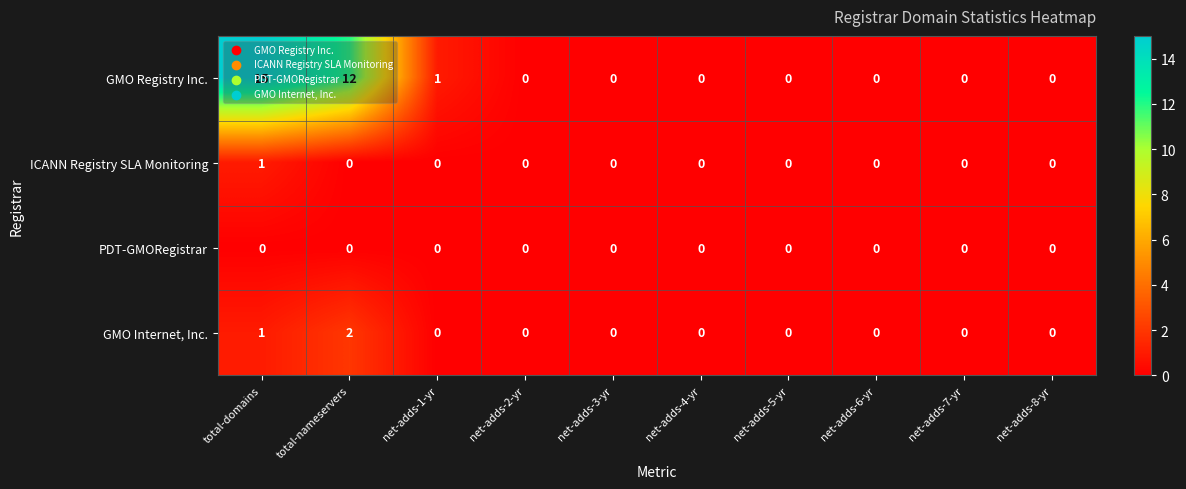

Which series changed the most between total-domains and net-adds-2-yr?

GMO Registry Inc.